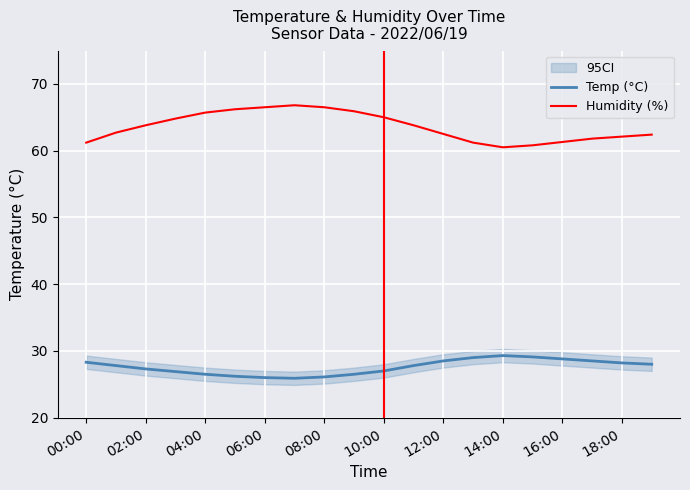

The value of Humidity (%) at 16:00 is 22.2. True or false?

False